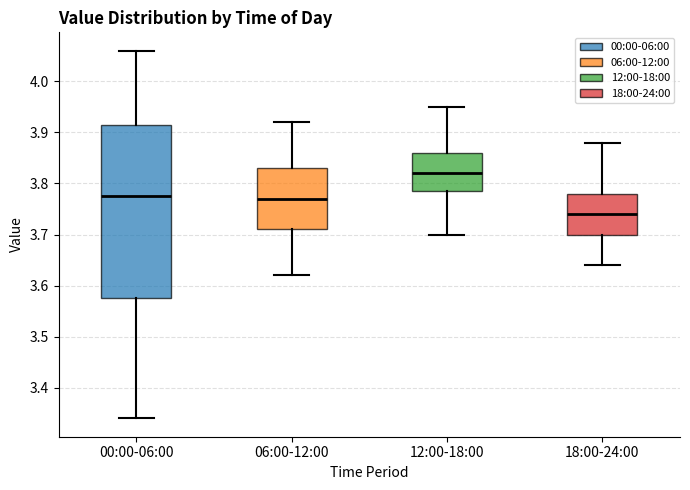

Comparing the boxes themselves (not the whiskers), which one is the tallest?

00:00-06:00